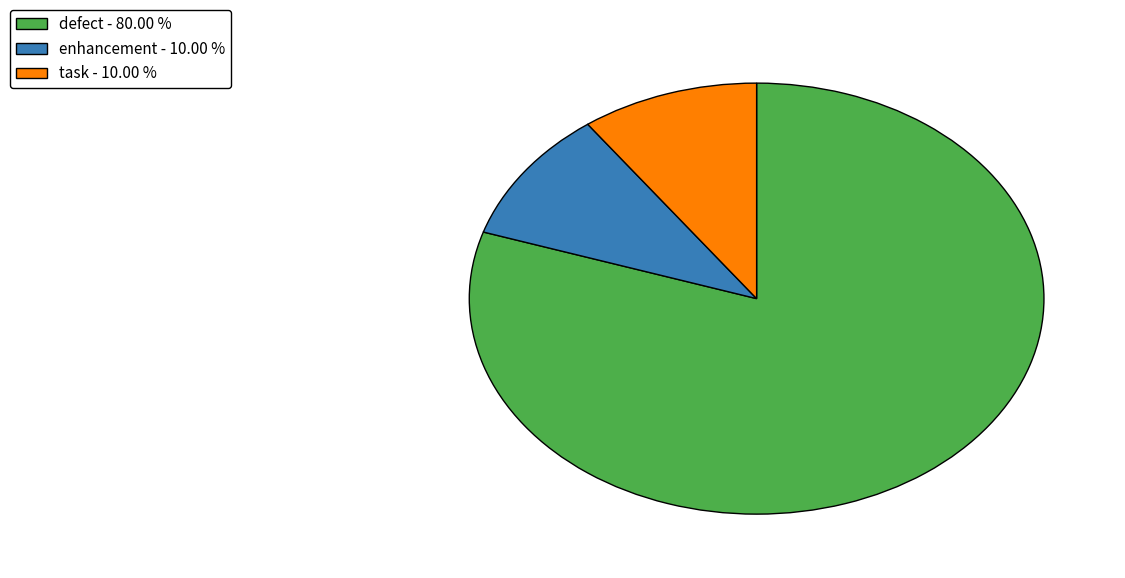

Is the sum of enhancement and defect greater than half?

Yes